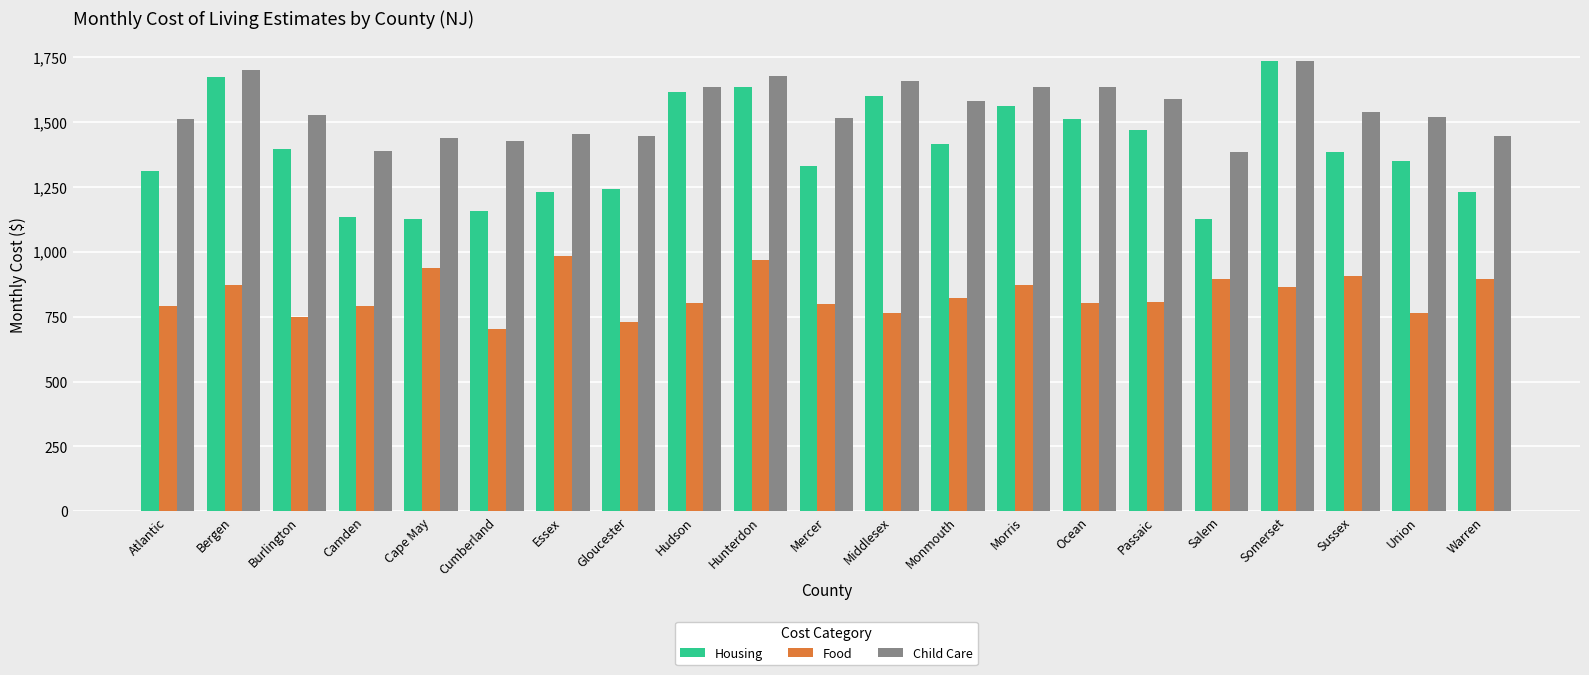

At which label does Child Care first exceed 1527?

Bergen